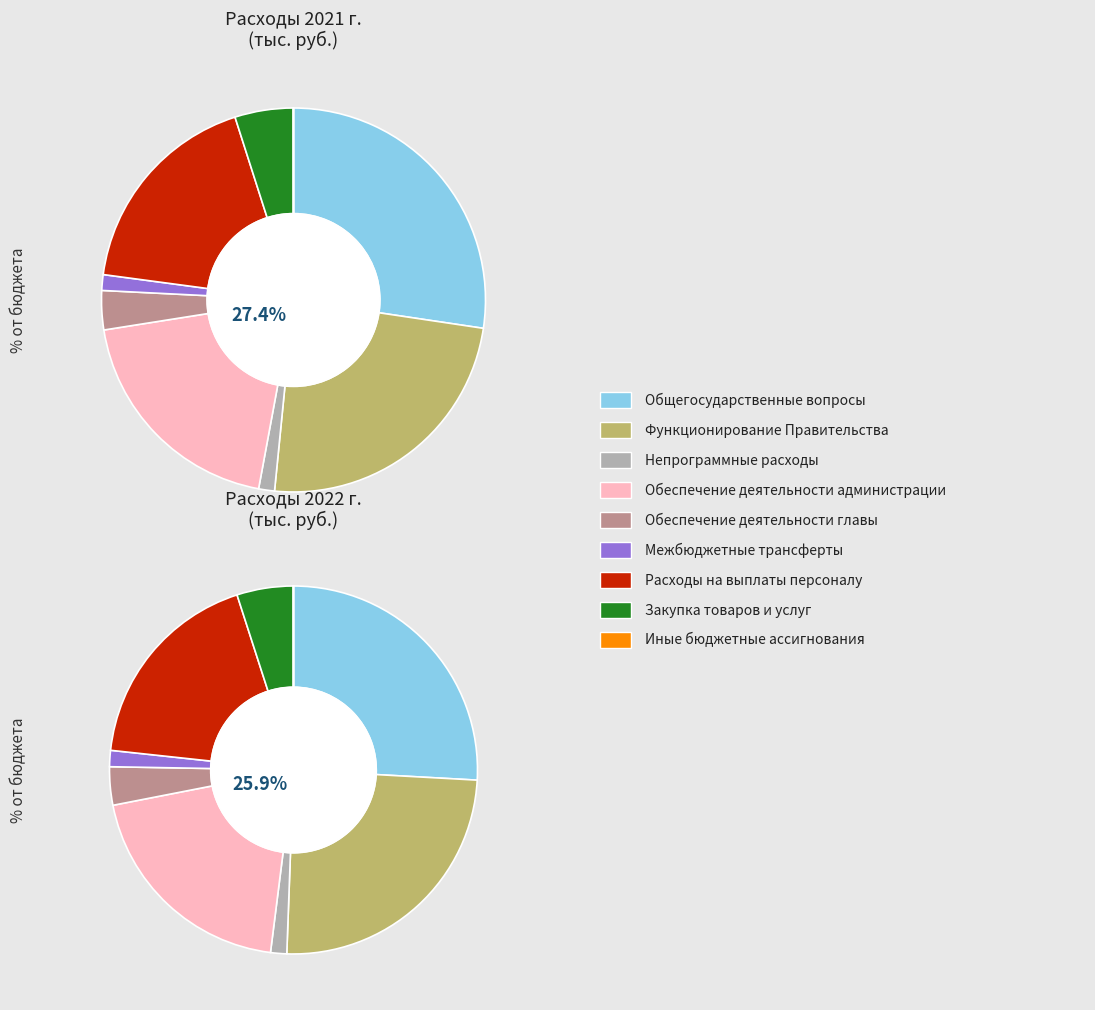

The Непрограммные расходы slice represents 11% of the pie. True or false?

False